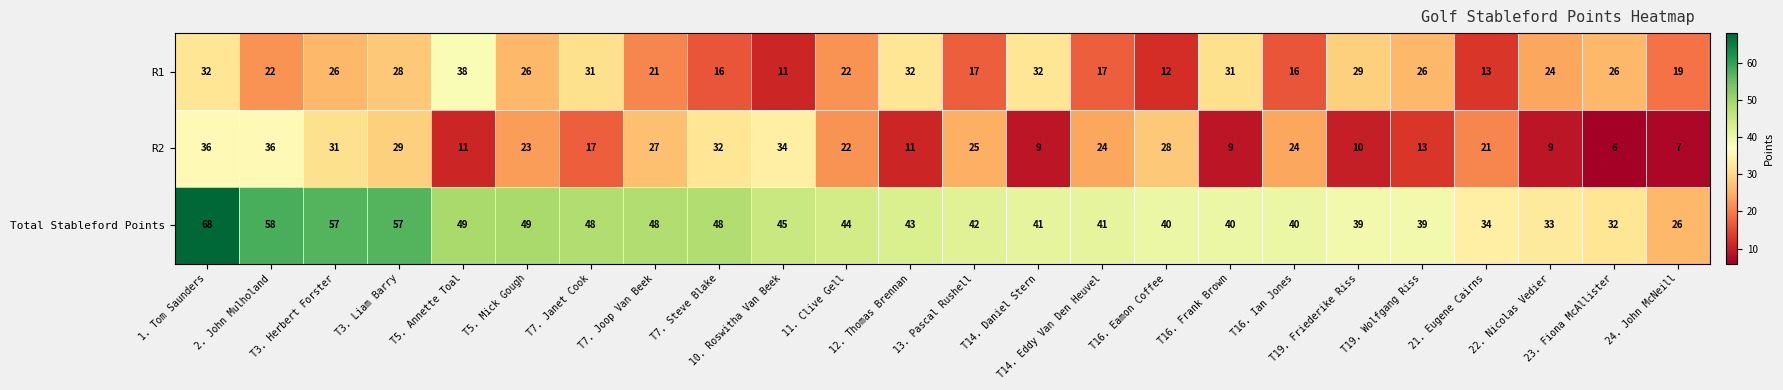

Which series has the largest total across all categories?

Total Stableford Points